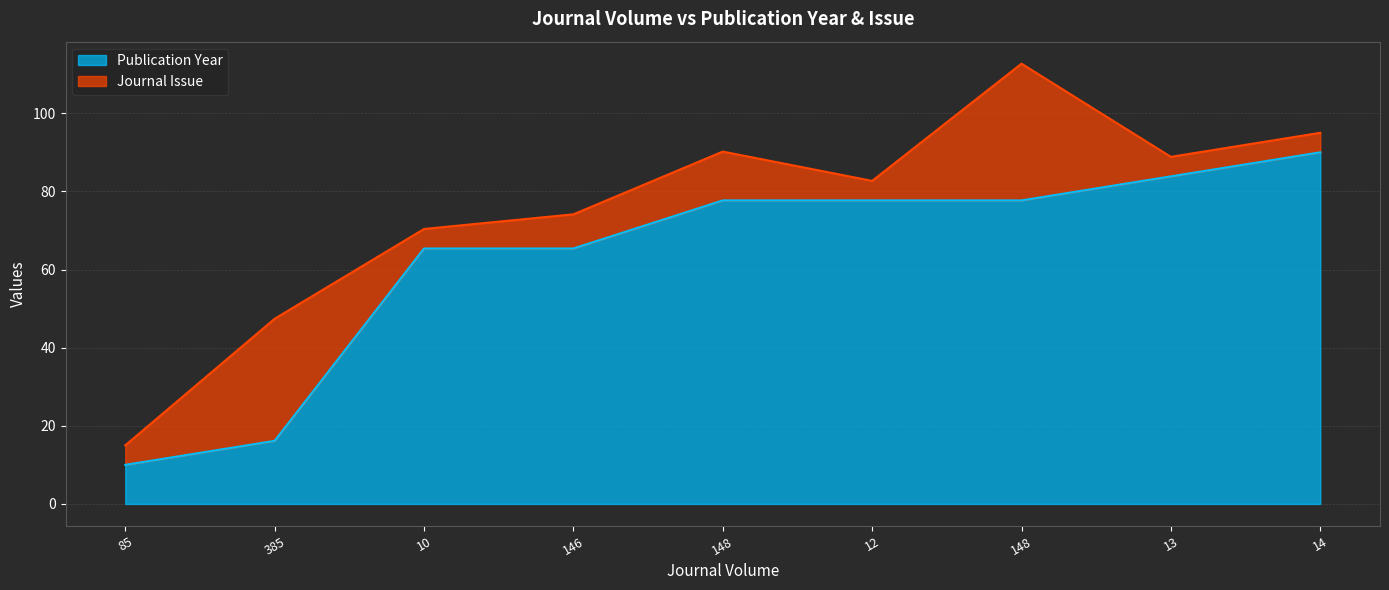

Reading left to right, what are all the values shown in this chart?

85=10.0	385=16.2	10=65.4	146=65.4	148=77.7	12=77.7	148=77.7	13=83.8	14=90.0